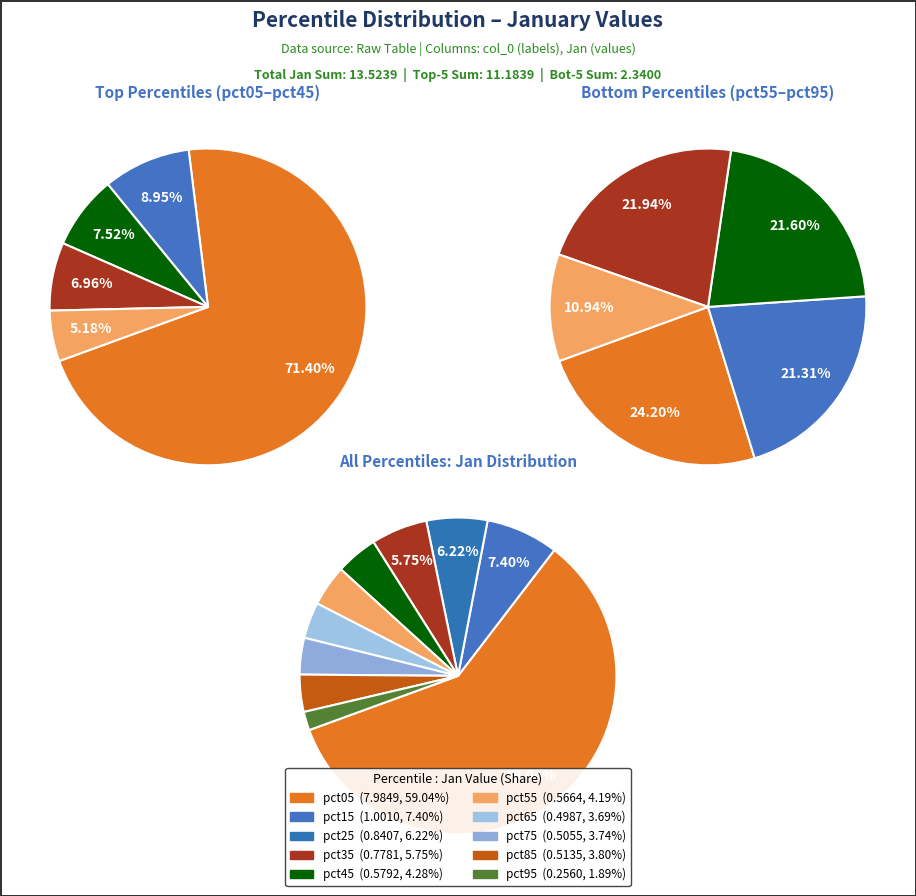

What is the smallest slice in the pie chart?

pct95